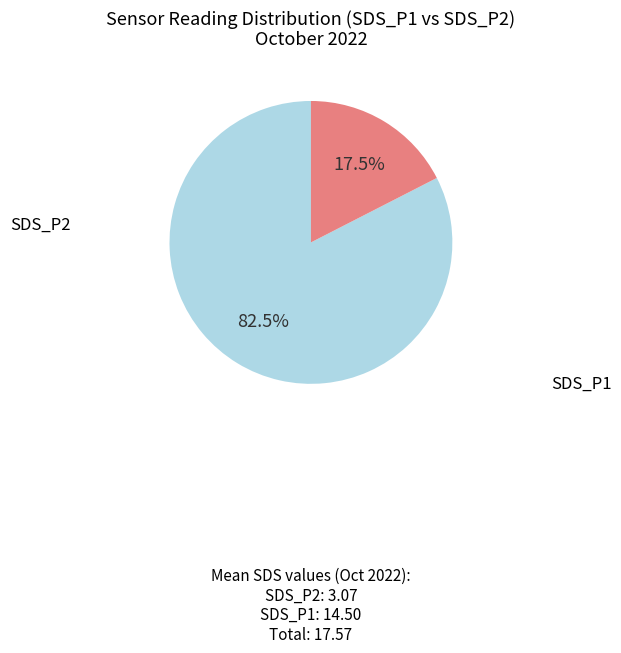

How many slices are in this pie chart?

2